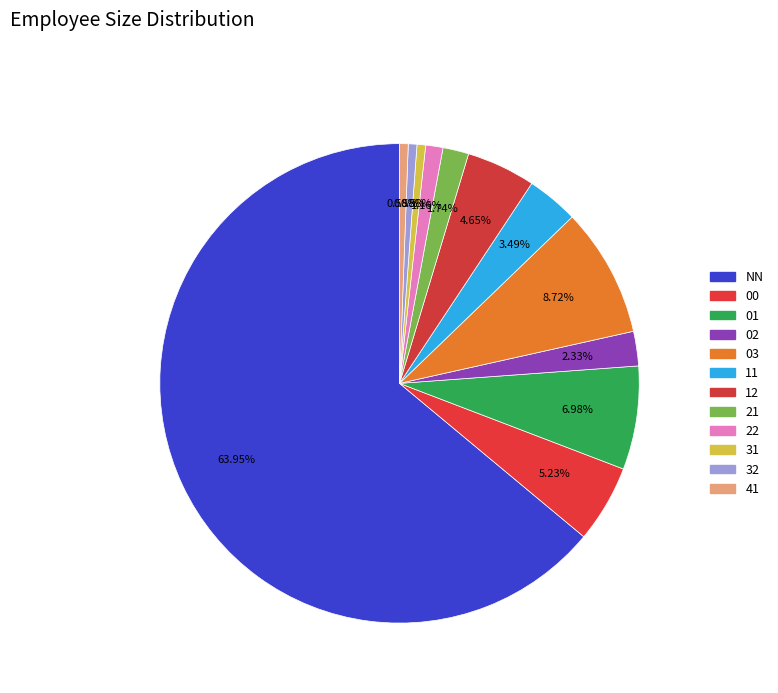

Count the number of slices in the pie.

12